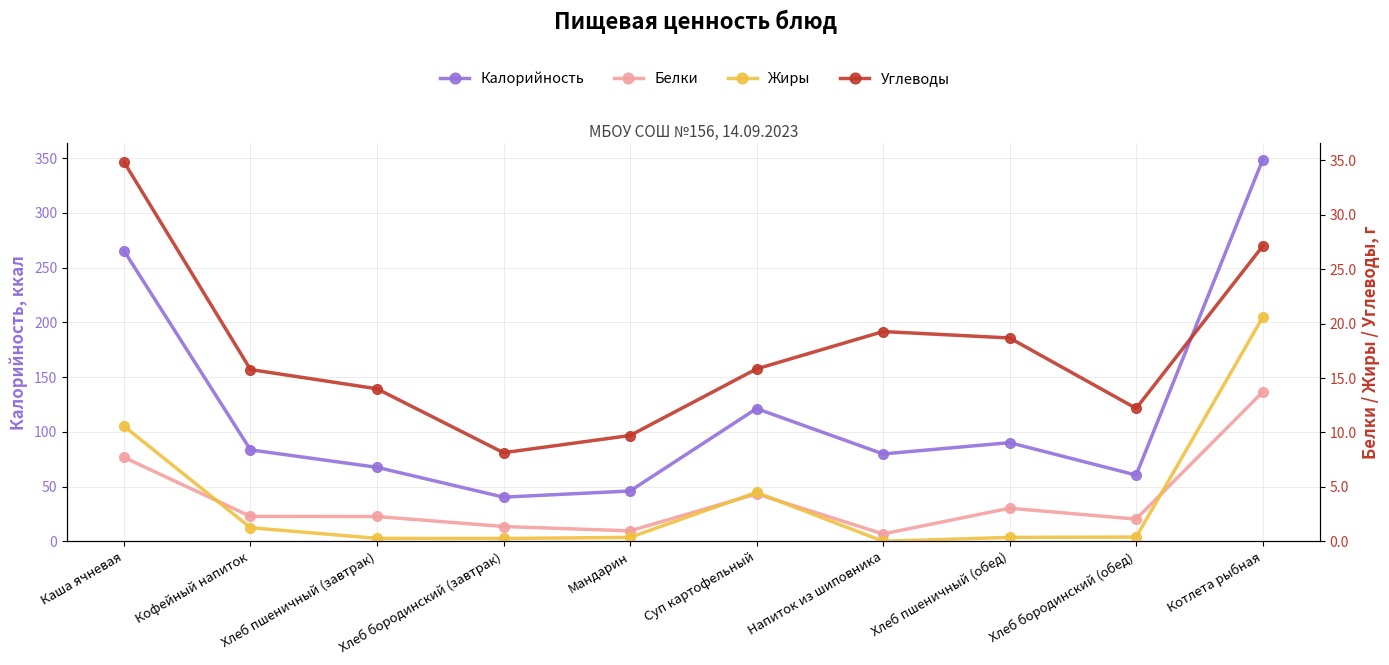

What is the difference between the Калорийность values at Хлеб пшеничный (завтрак) and Хлеб бородинский (обед)?

7.1